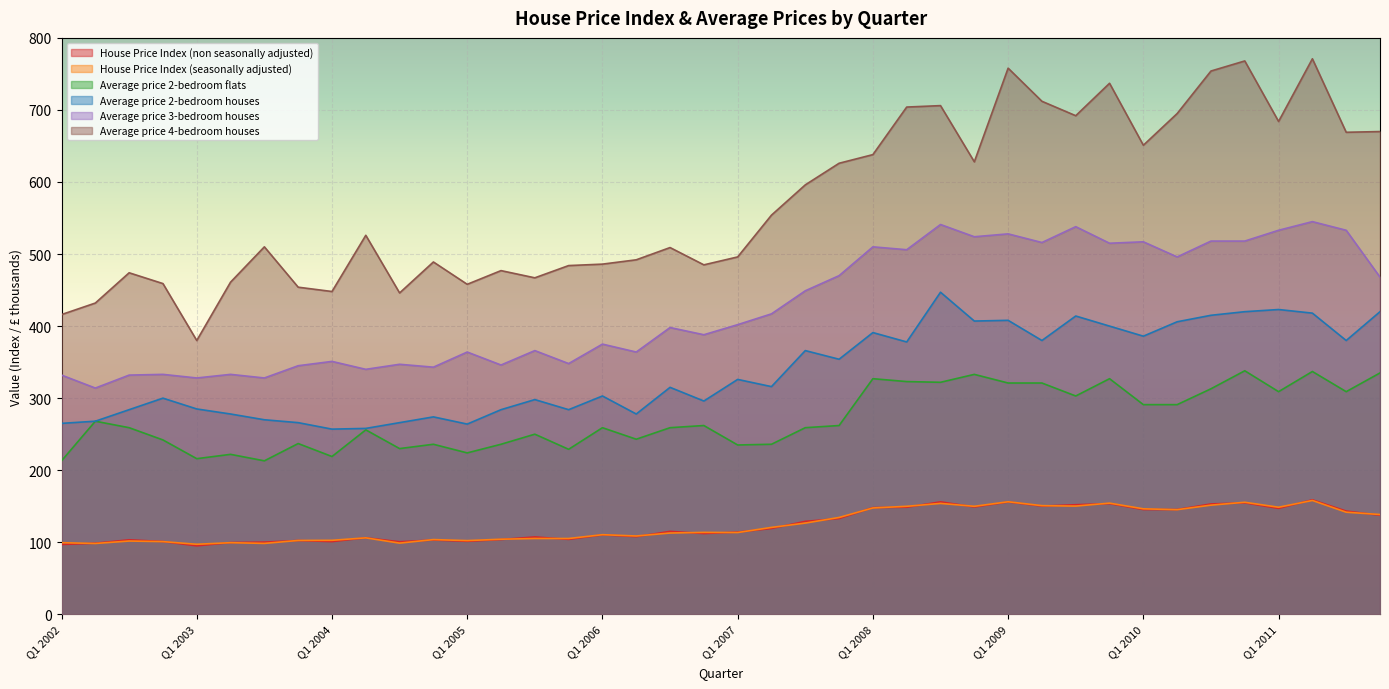

The Average price 4-bedroom houses series shows 474.0 at Q3 2002. True or false?

True